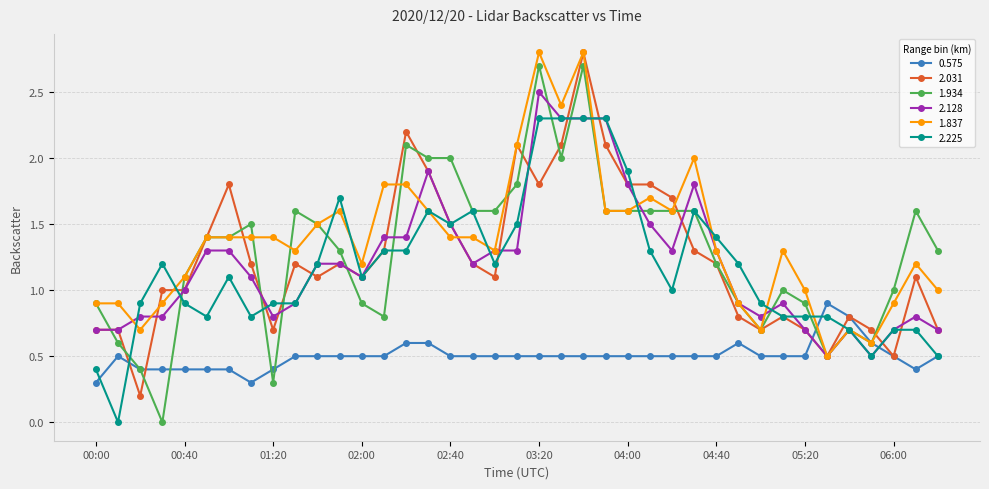

Which series has the widest spread of values?

1.934